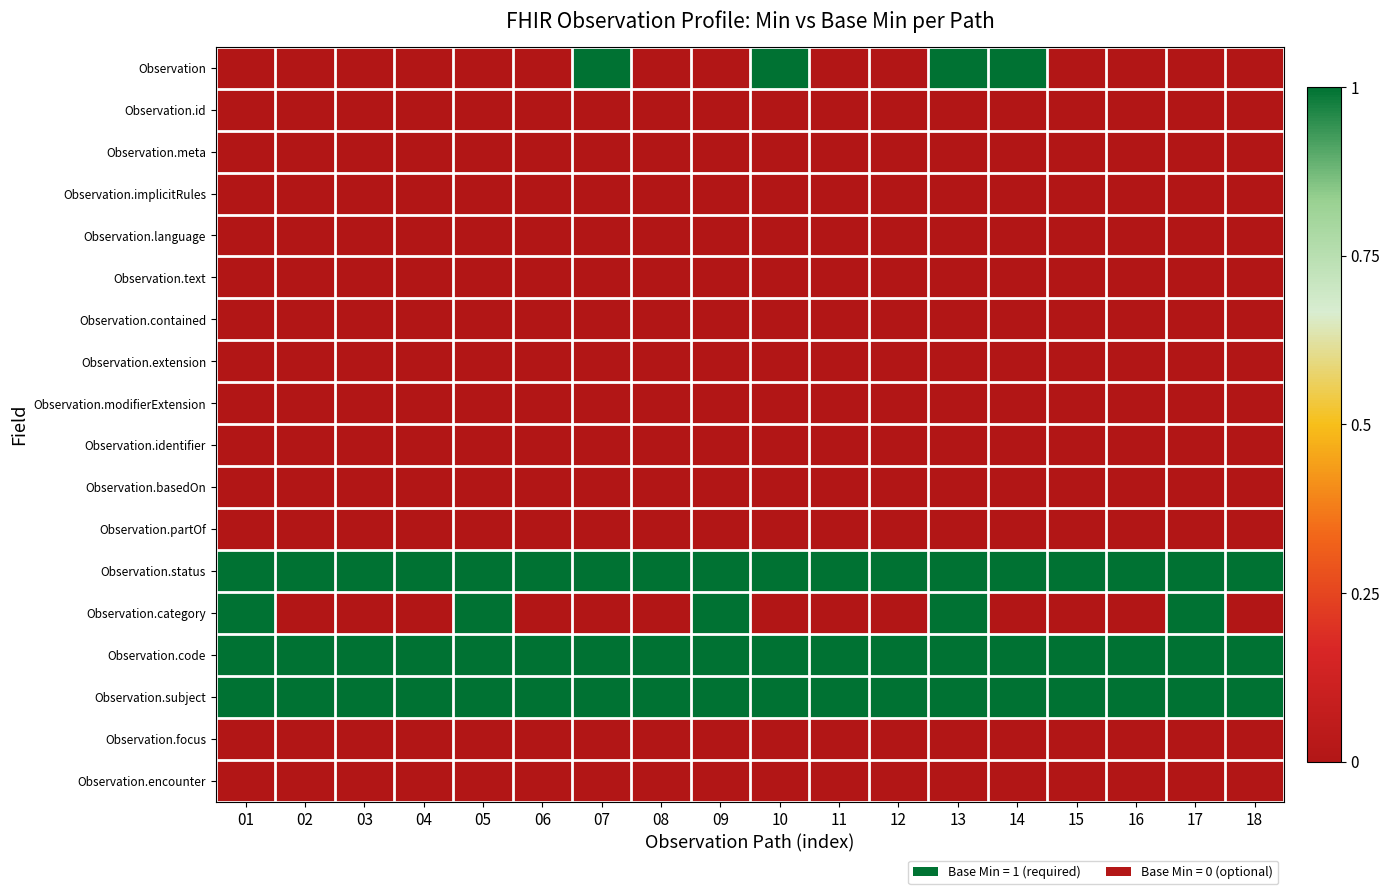

Reading left to right, extract all data points from this chart.

Observation: 01=0	02=0	03=0	04=0	05=0	06=0	07=1	08=0	09=0	10=1	11=0	12=0	13=1	14=1	15=0	16=0	17=0	18=0
Observation.id: 01=0	02=0	03=0	04=0	05=0	06=0	07=0	08=0	09=0	10=0	11=0	12=0	13=0	14=0	15=0	16=0	17=0	18=0
Observation.meta: 01=0	02=0	03=0	04=0	05=0	06=0	07=0	08=0	09=0	10=0	11=0	12=0	13=0	14=0	15=0	16=0	17=0	18=0
Observation.implicitRules: 01=0	02=0	03=0	04=0	05=0	06=0	07=0	08=0	09=0	10=0	11=0	12=0	13=0	14=0	15=0	16=0	17=0	18=0
Observation.language: 01=0	02=0	03=0	04=0	05=0	06=0	07=0	08=0	09=0	10=0	11=0	12=0	13=0	14=0	15=0	16=0	17=0	18=0
Observation.text: 01=0	02=0	03=0	04=0	05=0	06=0	07=0	08=0	09=0	10=0	11=0	12=0	13=0	14=0	15=0	16=0	17=0	18=0
Observation.contained: 01=0	02=0	03=0	04=0	05=0	06=0	07=0	08=0	09=0	10=0	11=0	12=0	13=0	14=0	15=0	16=0	17=0	18=0
Observation.extension: 01=0	02=0	03=0	04=0	05=0	06=0	07=0	08=0	09=0	10=0	11=0	12=0	13=0	14=0	15=0	16=0	17=0	18=0
Observation.modifierExtension: 01=0	02=0	03=0	04=0	05=0	06=0	07=0	08=0	09=0	10=0	11=0	12=0	13=0	14=0	15=0	16=0	17=0	18=0
Observation.identifier: 01=0	02=0	03=0	04=0	05=0	06=0	07=0	08=0	09=0	10=0	11=0	12=0	13=0	14=0	15=0	16=0	17=0	18=0
Observation.basedOn: 01=0	02=0	03=0	04=0	05=0	06=0	07=0	08=0	09=0	10=0	11=0	12=0	13=0	14=0	15=0	16=0	17=0	18=0
Observation.partOf: 01=0	02=0	03=0	04=0	05=0	06=0	07=0	08=0	09=0	10=0	11=0	12=0	13=0	14=0	15=0	16=0	17=0	18=0
Observation.status: 01=1	02=1	03=1	04=1	05=1	06=1	07=1	08=1	09=1	10=1	11=1	12=1	13=1	14=1	15=1	16=1	17=1	18=1
Observation.category: 01=1	02=0	03=0	04=0	05=1	06=0	07=0	08=0	09=1	10=0	11=0	12=0	13=1	14=0	15=0	16=0	17=1	18=0
Observation.code: 01=1	02=1	03=1	04=1	05=1	06=1	07=1	08=1	09=1	10=1	11=1	12=1	13=1	14=1	15=1	16=1	17=1	18=1
Observation.subject: 01=1	02=1	03=1	04=1	05=1	06=1	07=1	08=1	09=1	10=1	11=1	12=1	13=1	14=1	15=1	16=1	17=1	18=1
Observation.focus: 01=0	02=0	03=0	04=0	05=0	06=0	07=0	08=0	09=0	10=0	11=0	12=0	13=0	14=0	15=0	16=0	17=0	18=0
Observation.encounter: 01=0	02=0	03=0	04=0	05=0	06=0	07=0	08=0	09=0	10=0	11=0	12=0	13=0	14=0	15=0	16=0	17=0	18=0